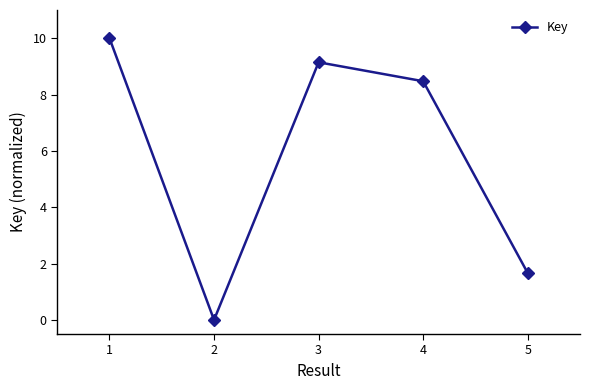

Where is the first local minimum?

2